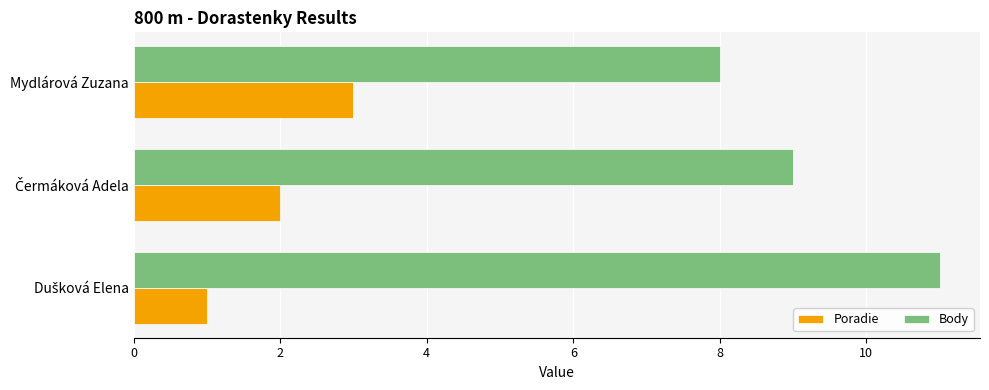

Which series has the widest spread of values?

Body